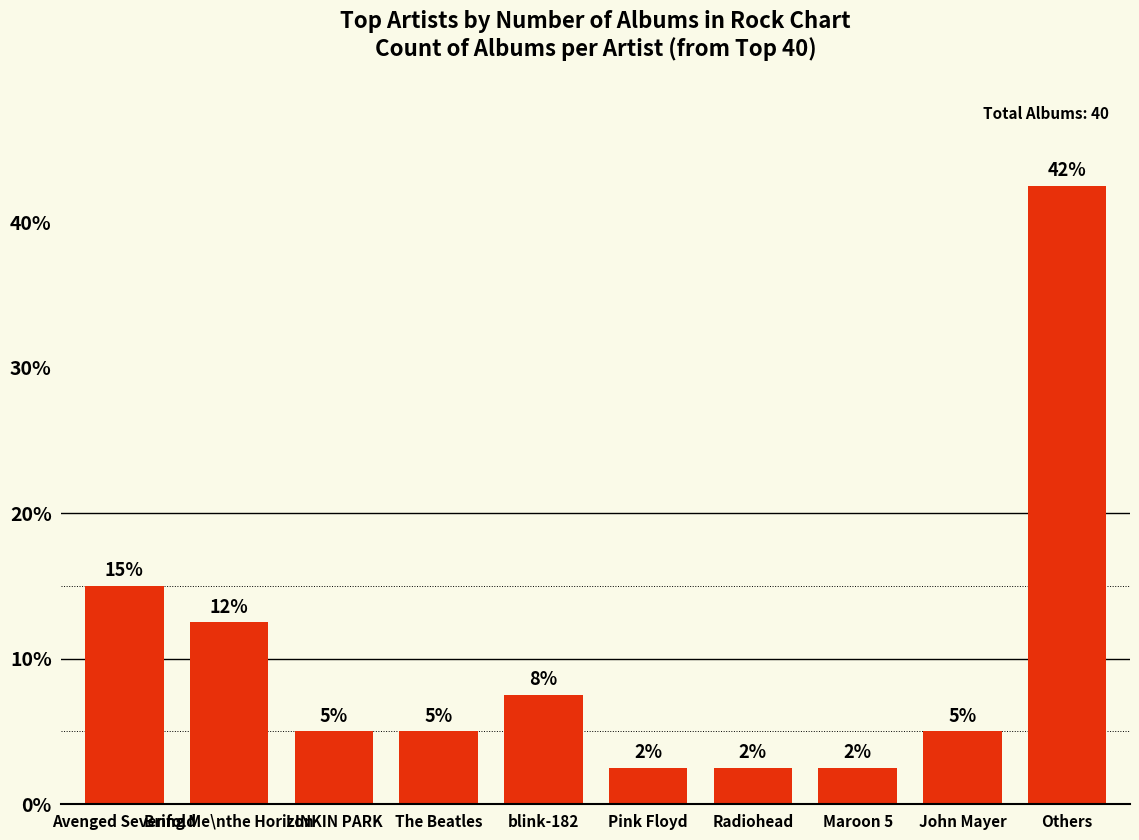

What is the greatest value displayed?

42.5